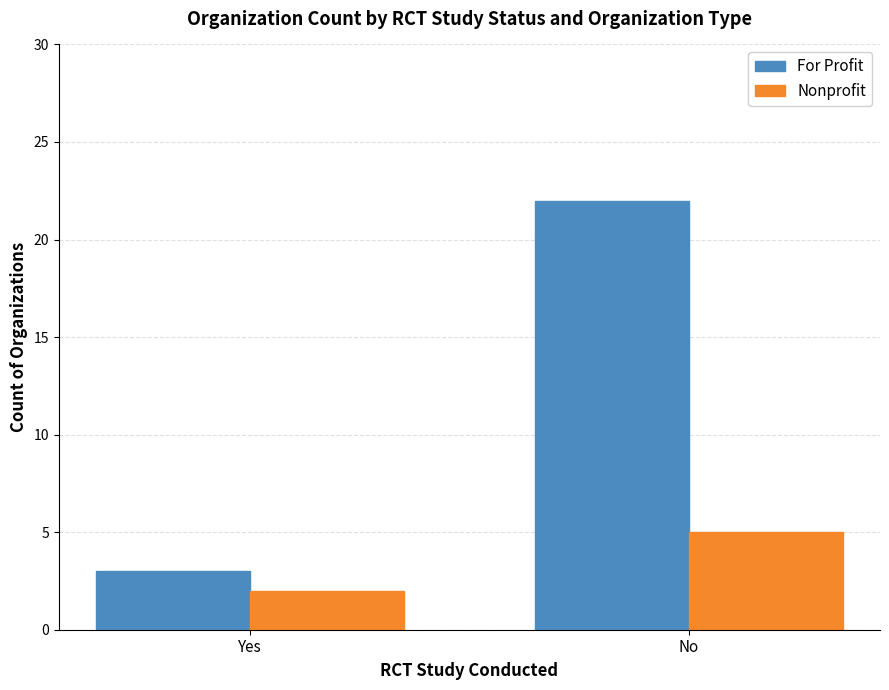

The value of Nonprofit at No is 5. True or false?

True